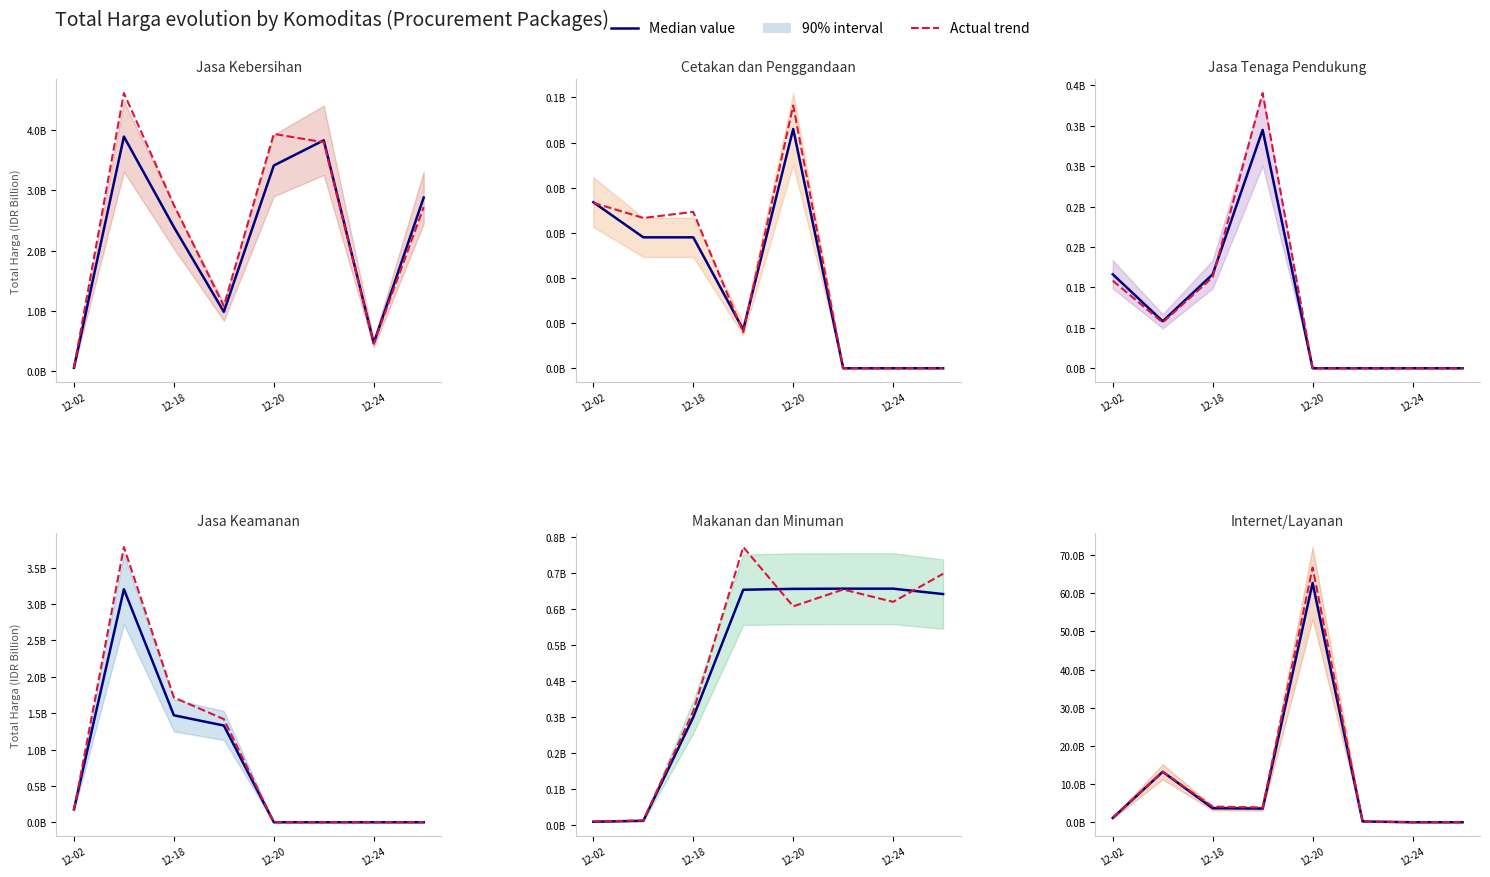

What is the label of the 6th point from the left?

5